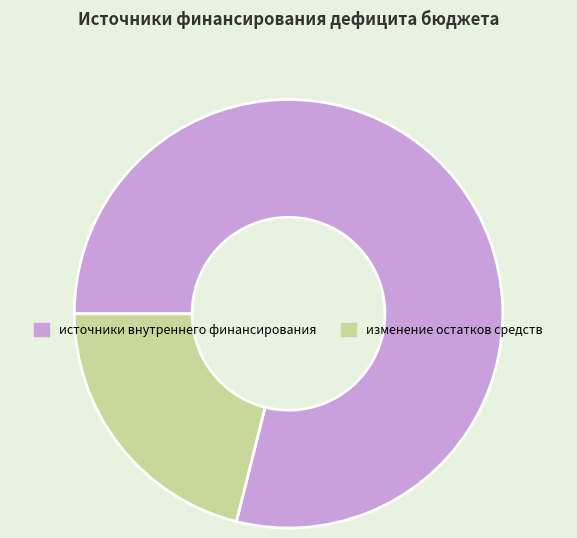

How many segments does this pie chart have?

2